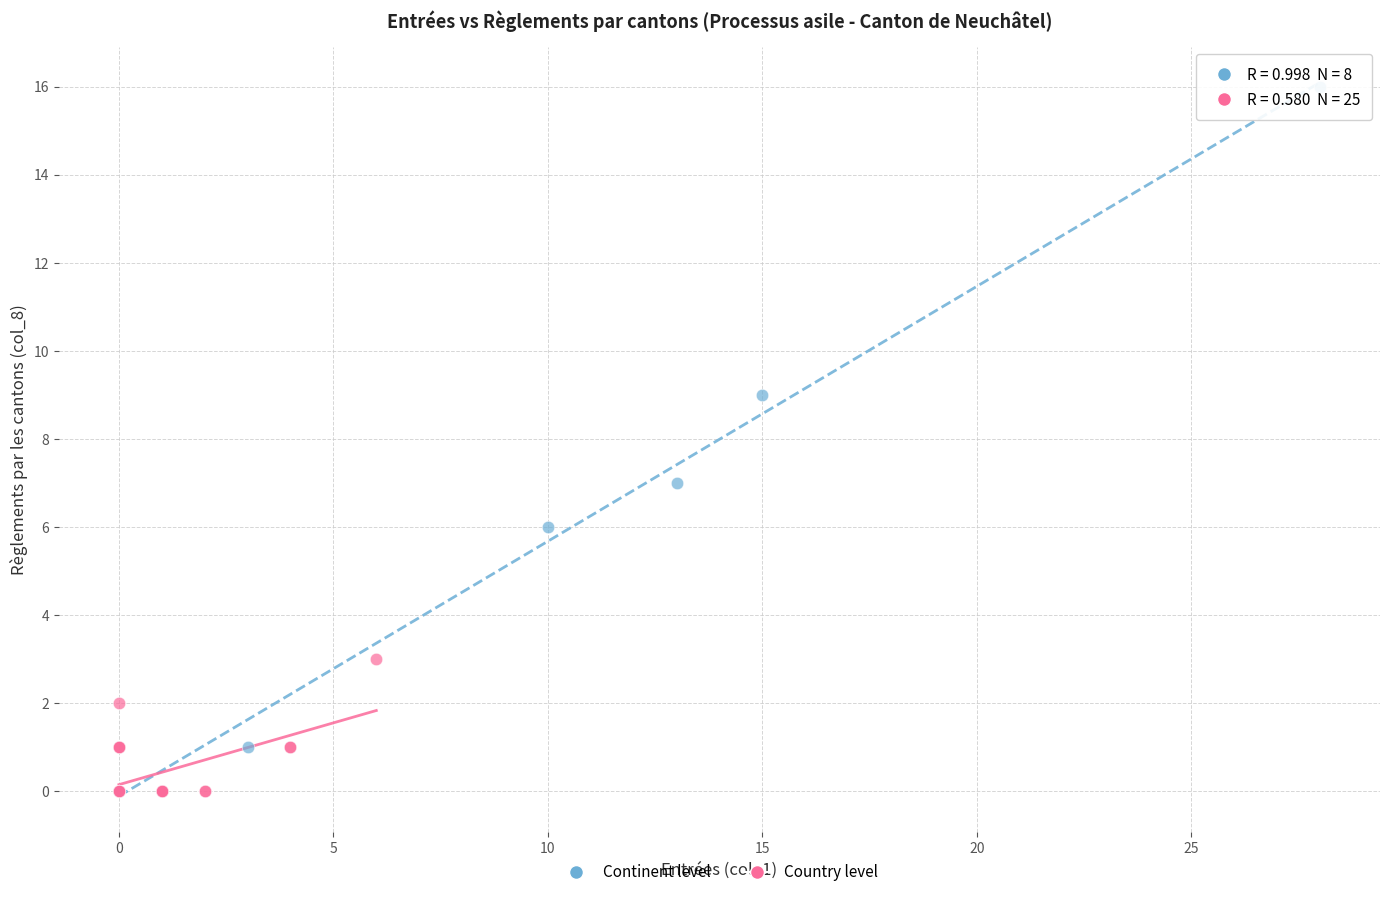

Which series has the largest Y range (max minus min)?

Continent level